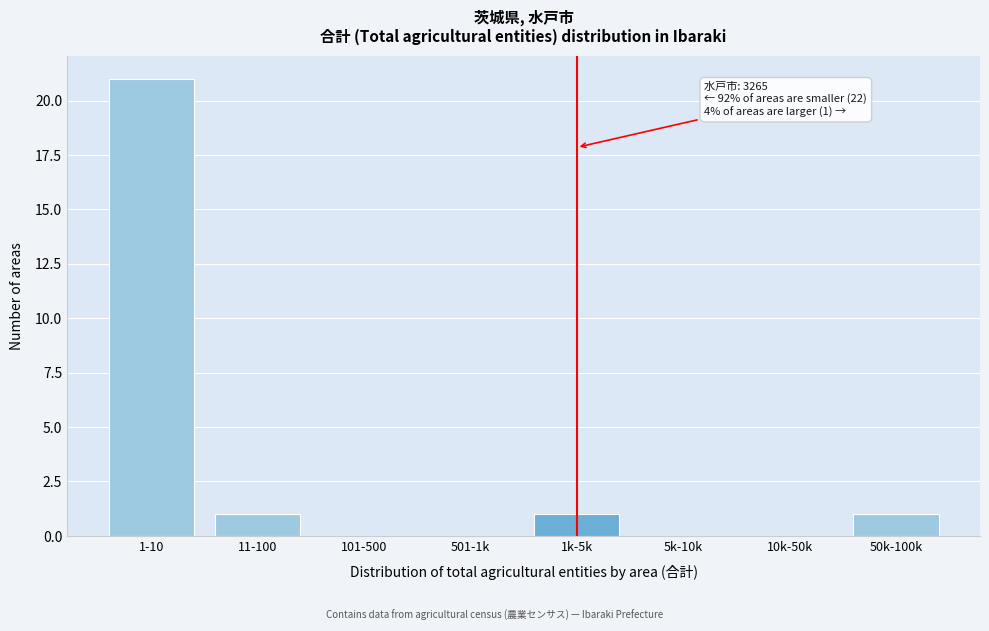

Reading left to right, transcribe all the data shown in this chart.

1-10=21	11-100=1	101-500=0	501-1k=0	1k-5k=1	5k-10k=0	10k-50k=0	50k-100k=1